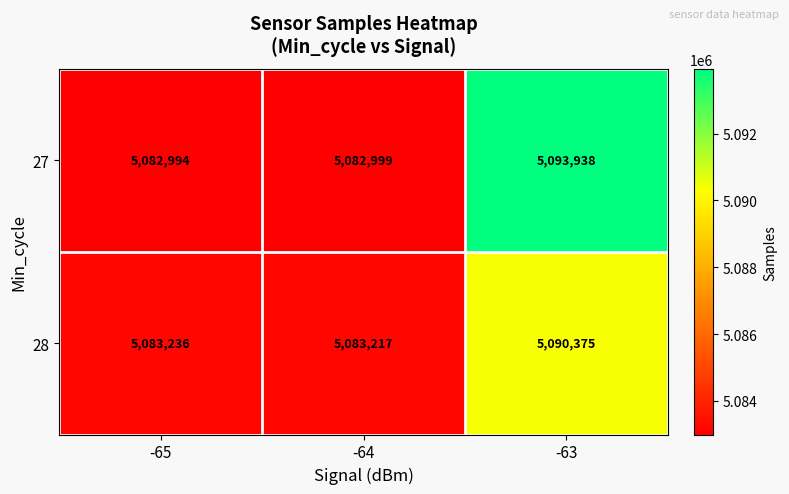

What is the total value across all series at -64?

10166216